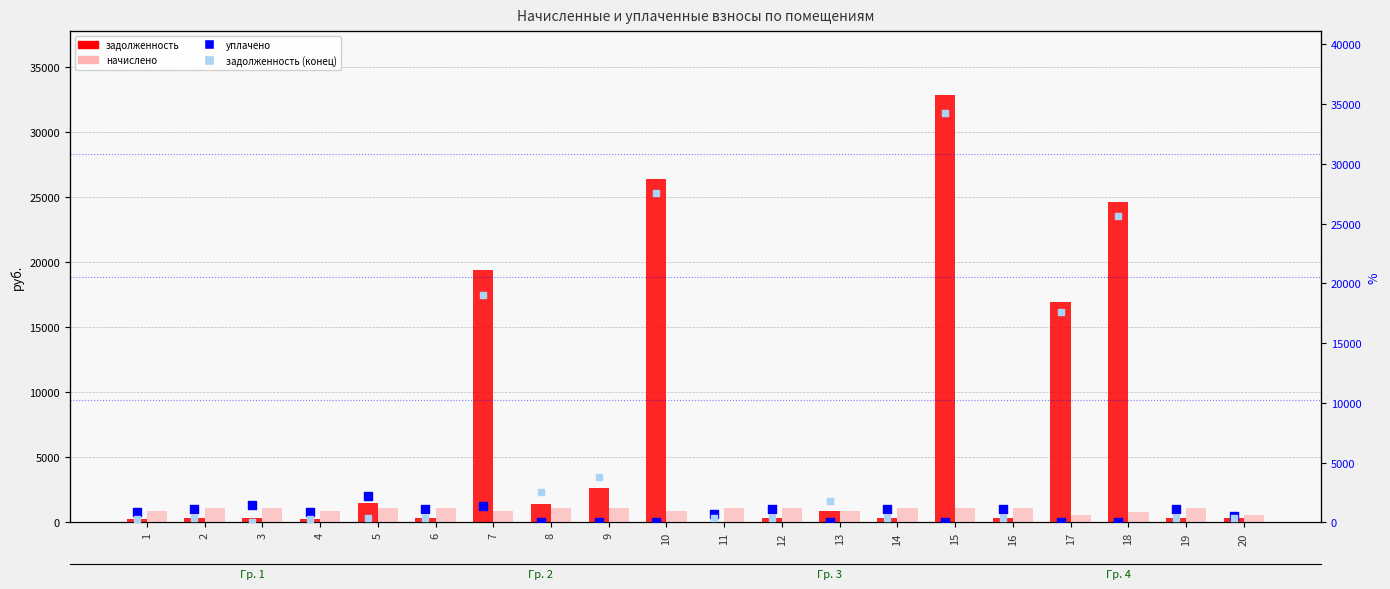

Which series reaches the minimum Y coordinate?

задолженность